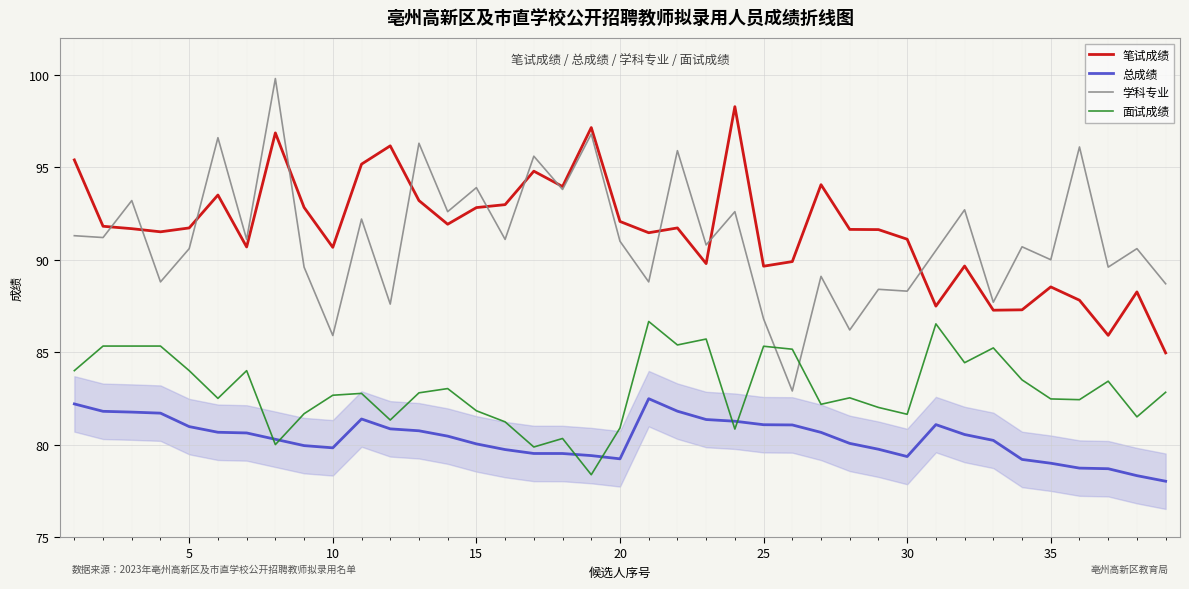

List the series in order of their peak value, highest first.

学科专业, 笔试成绩, 面试成绩, 总成绩